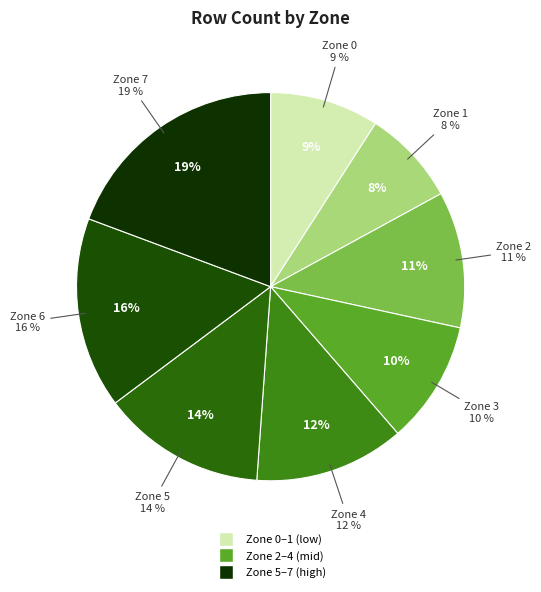

Is Zone 6 the majority of the pie?

No